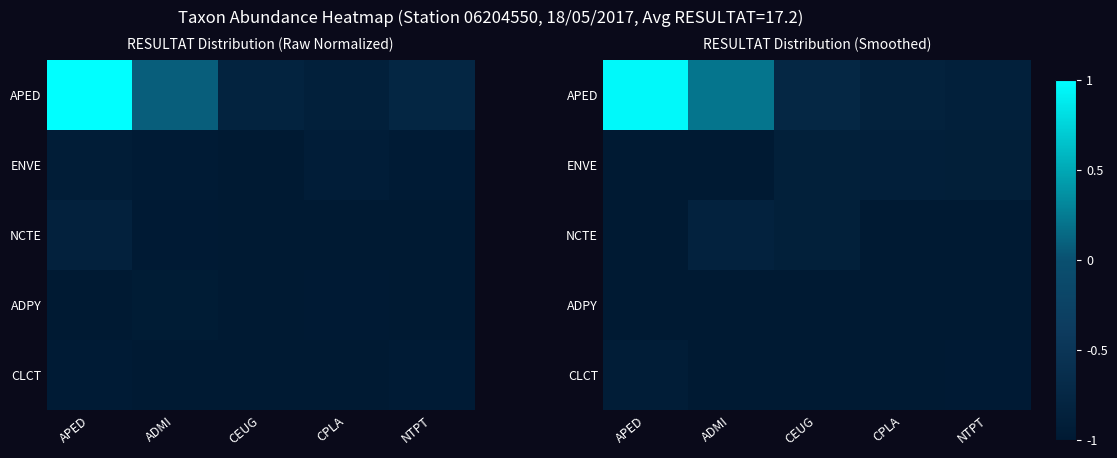

What is the maximum value for ENVE?

-0.9